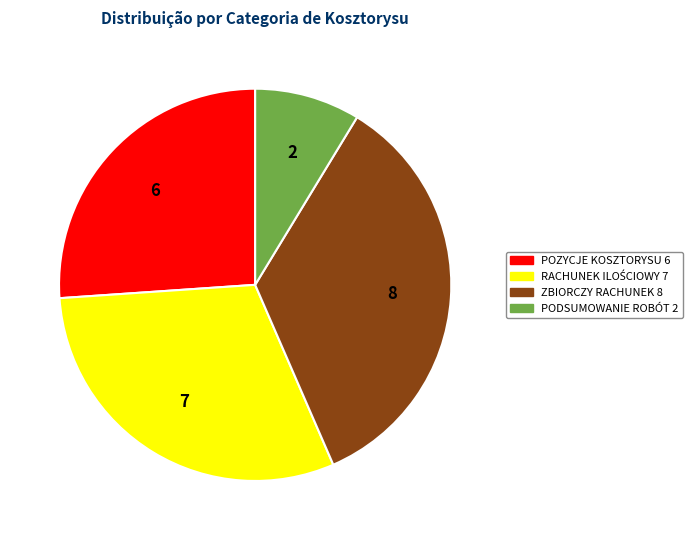

Does any single category account for the majority?

No